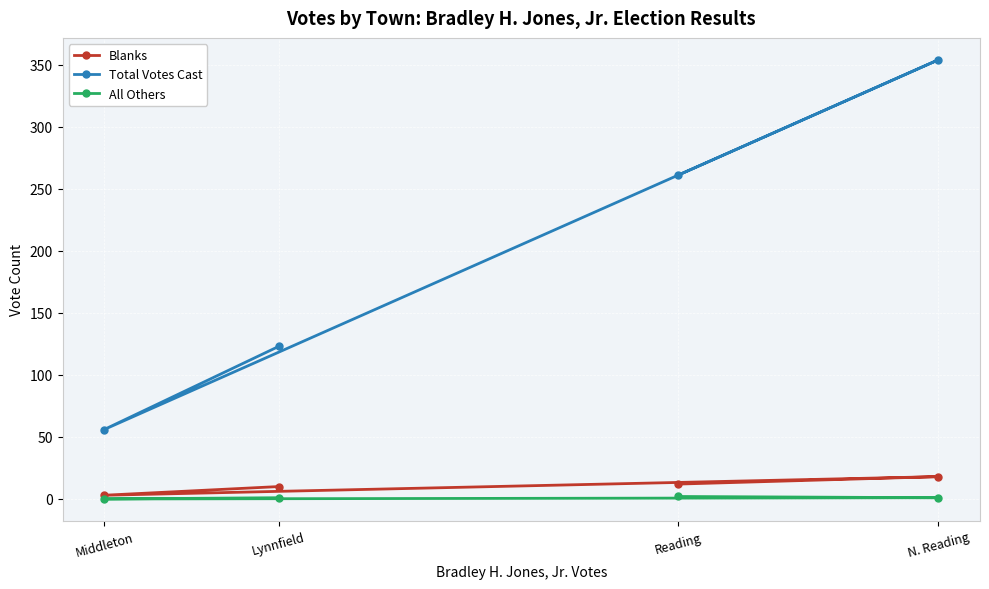

True or false: All Others and Total Votes Cast intersect in this chart.

False